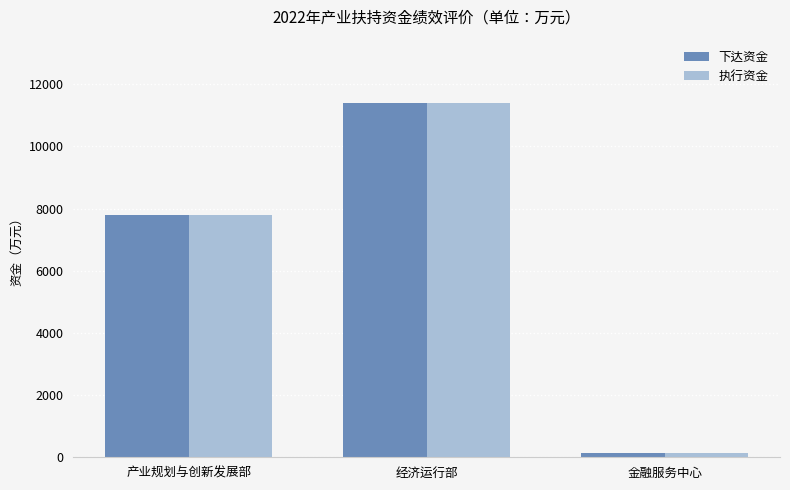

What is the value of the 下达资金 bar at the 3rd from the left?

140.0